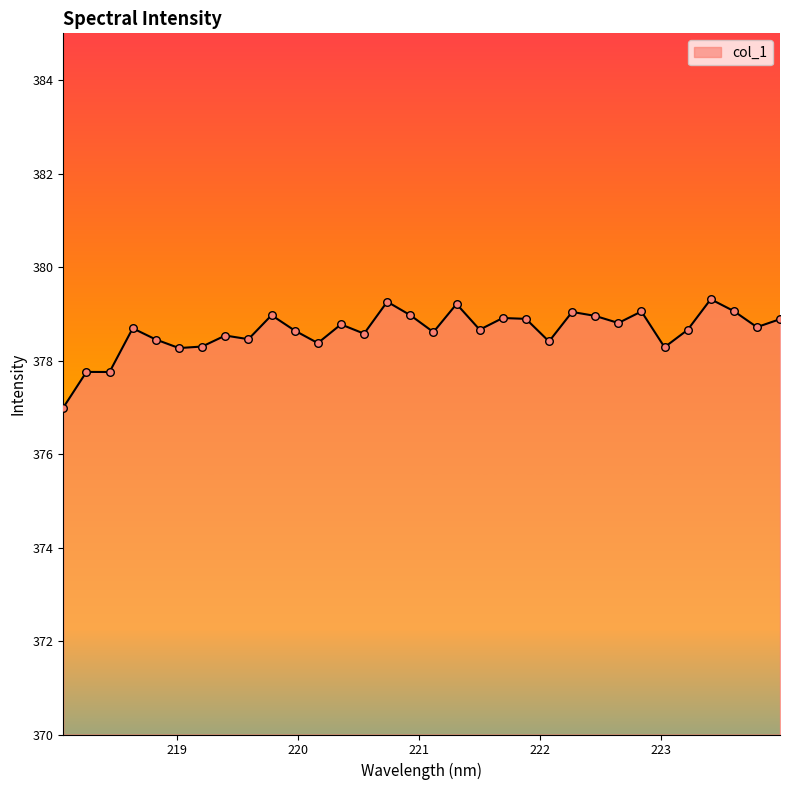

What is the difference between the maximum and minimum values?

2.3